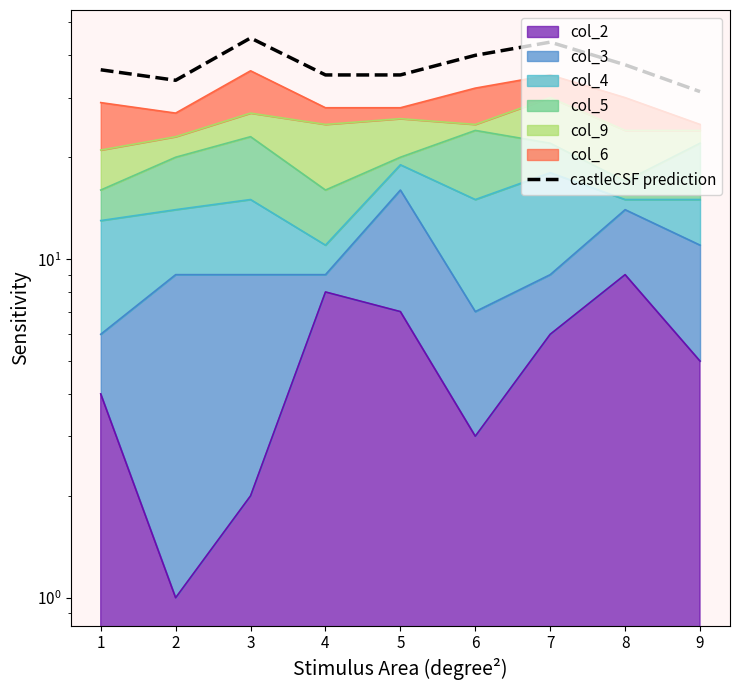

How many lines are shown in the chart?

1